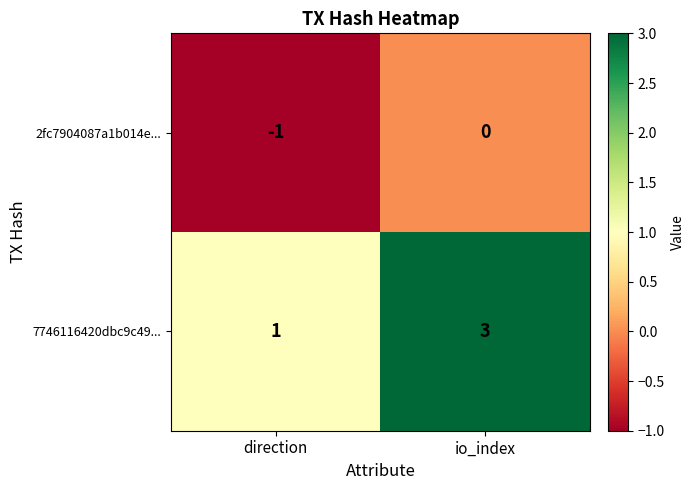

What is the sum of all 7746116420dbc9c49... values?

4